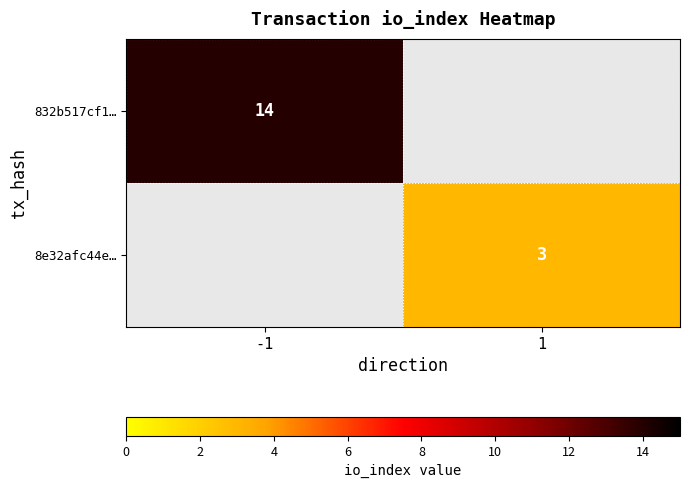

The 832b517cf1… series shows 14 at -1. True or false?

True